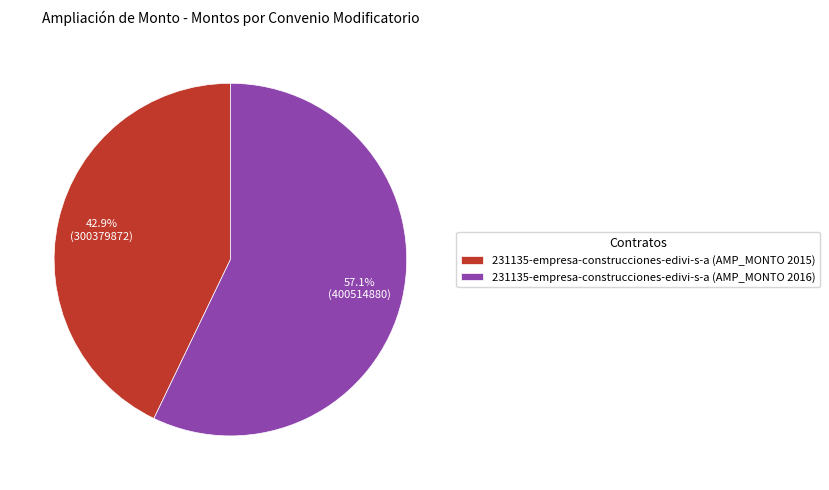

Between 231135-empresa-construcciones-edivi-s-a (AMP_MONTO 2015) and 231135-empresa-construcciones-edivi-s-a (AMP_MONTO 2016), which is larger?

231135-empresa-construcciones-edivi-s-a (AMP_MONTO 2016)